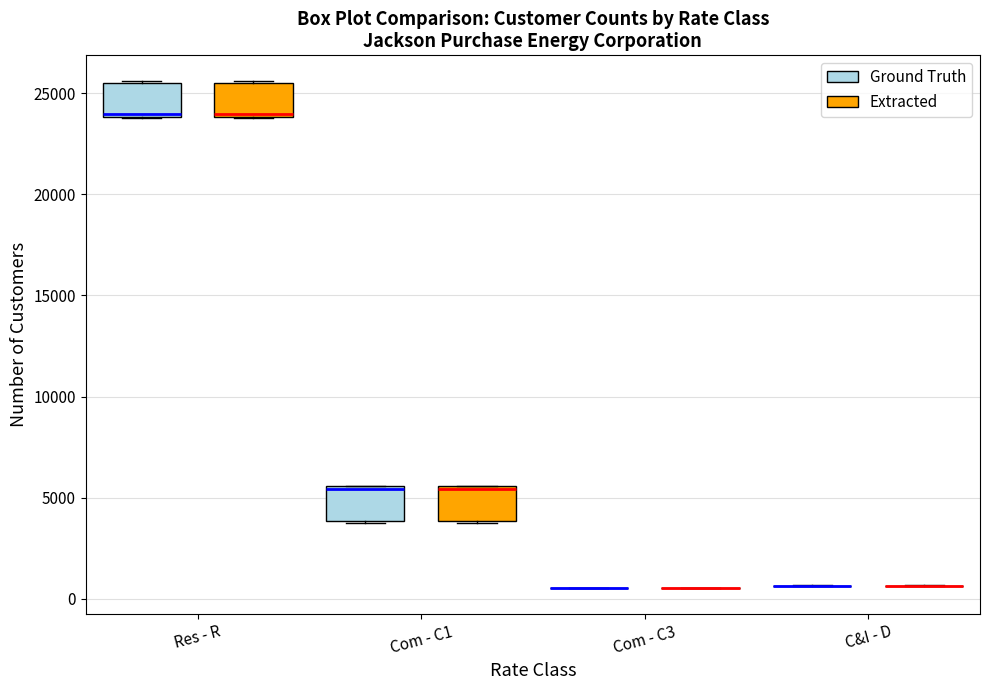

Reading left to right, read every box against the y-axis: the position of its median line, the range the box covers, and the ends of its whiskers. The values are not printed on the chart, so give them approximately, as read against the axis.

Res - R (Ground Truth): median 24000, box 24000 to 25500, whiskers 24000 to 25500
Res - R (Extracted): median 24000, box 24000 to 25500, whiskers 24000 to 25500
Com - C1 (Ground Truth): median 5500, box 4000 to 5500, whiskers 3500 to 5500
Com - C1 (Extracted): median 5500, box 4000 to 5500, whiskers 3500 to 5500
Com - C3 (Ground Truth): box collapsed to a line at 500, whiskers 500 to 500
Com - C3 (Extracted): box collapsed to a line at 500, whiskers 500 to 500
C&I - D (Ground Truth): box collapsed to a line at 500, whiskers 500 to 500
C&I - D (Extracted): box collapsed to a line at 500, whiskers 500 to 500